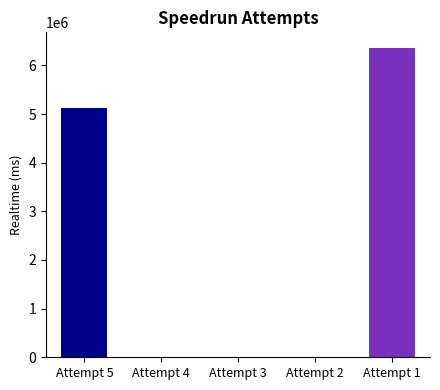

The value of Gametime (ms) at 4 is -3439305. True or false?

False